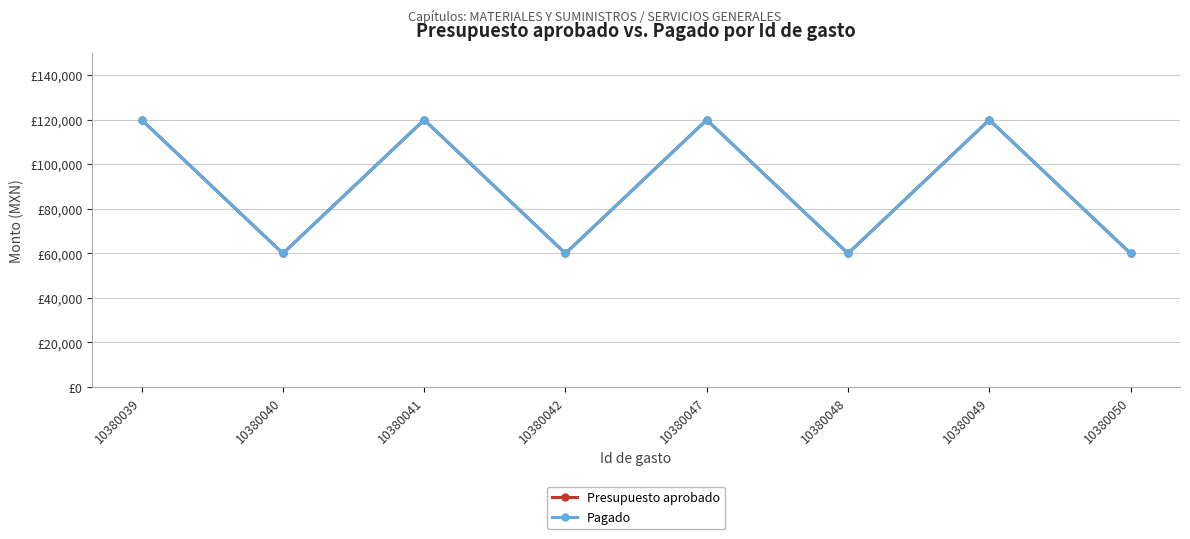

Does the chart have visible grid lines?

Yes